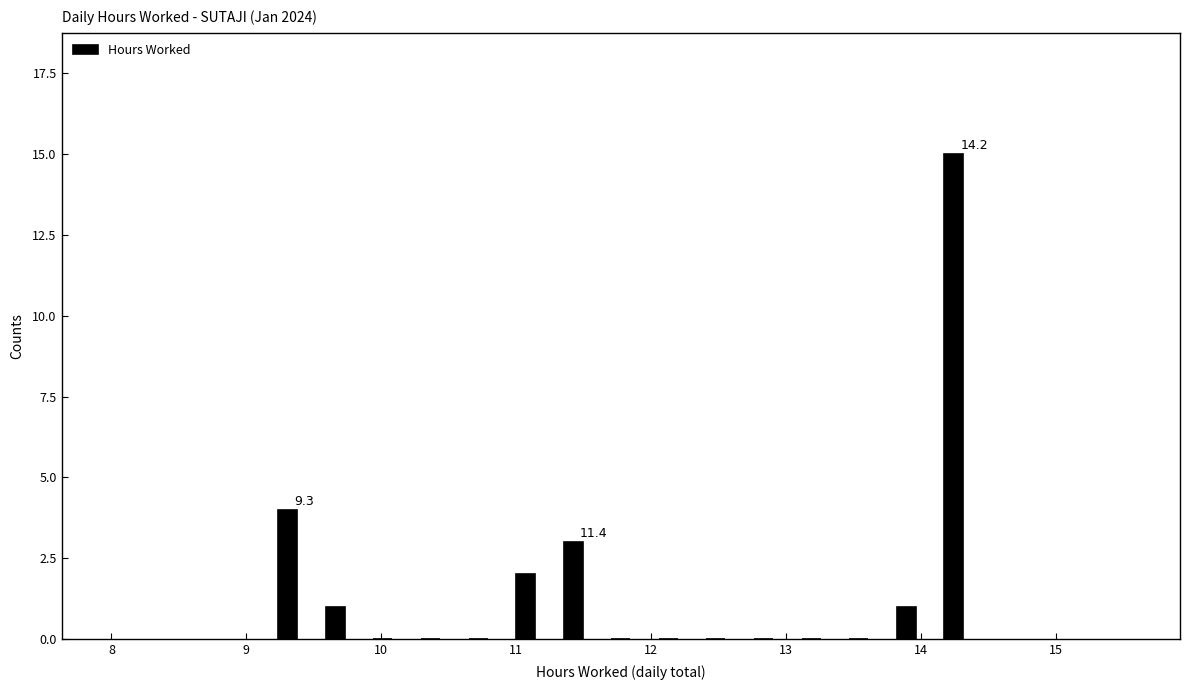

Read against the x-axis, roughly where is the centre of the tallest bar?

14.2